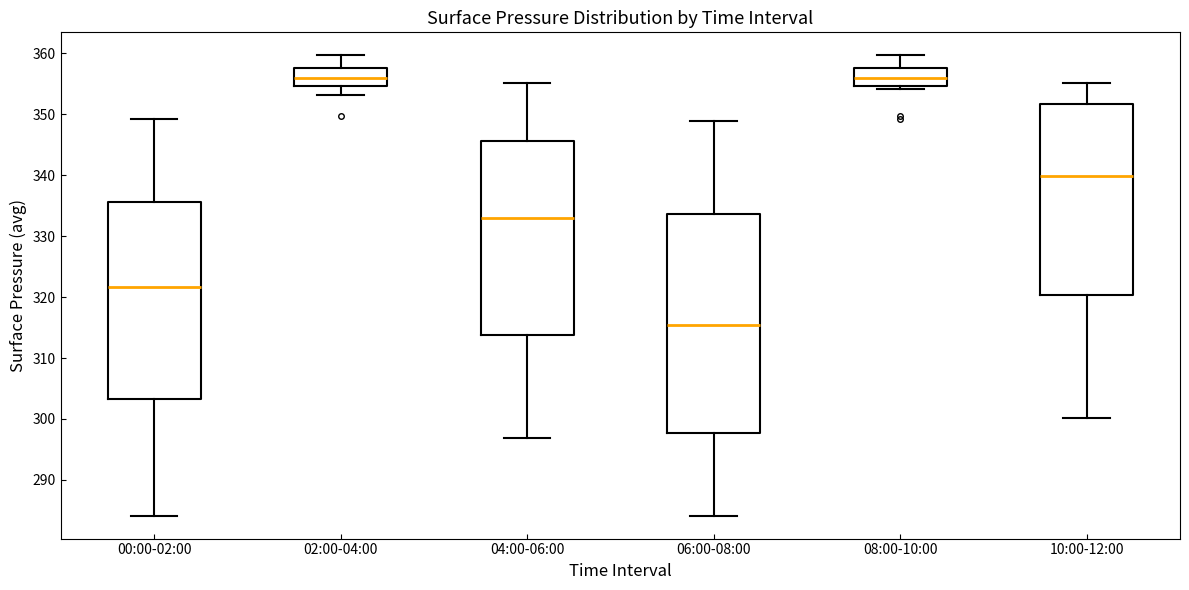

Reading left to right, transcribe this box plot: for each box, give where its median line is, the range the box spans, and where its two whiskers end, as read against the y-axis. The values are not printed on the chart, so give them approximately, as read against the axis.

00:00-02:00: median 322, box 303 to 336, whiskers 284 to 349
02:00-04:00: median 356, box 355 to 358, whiskers 353 to 360
04:00-06:00: median 333, box 314 to 346, whiskers 297 to 355
06:00-08:00: median 315, box 298 to 334, whiskers 284 to 349
08:00-10:00: median 356, box 355 to 358, whiskers 354 to 360
10:00-12:00: median 340, box 320 to 352, whiskers 300 to 355